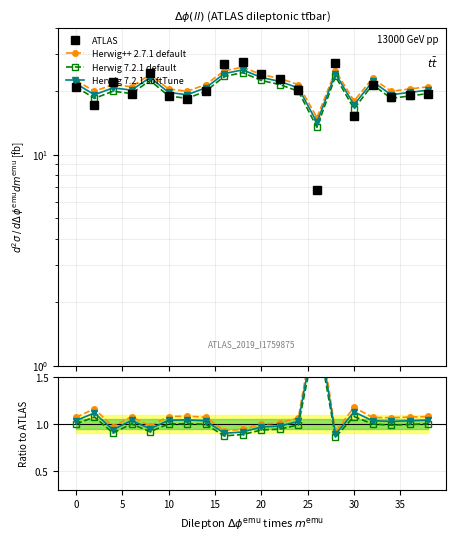

What is the difference between the maximum and minimum values in the Herwig 7.2.1 softTune series?

1.2